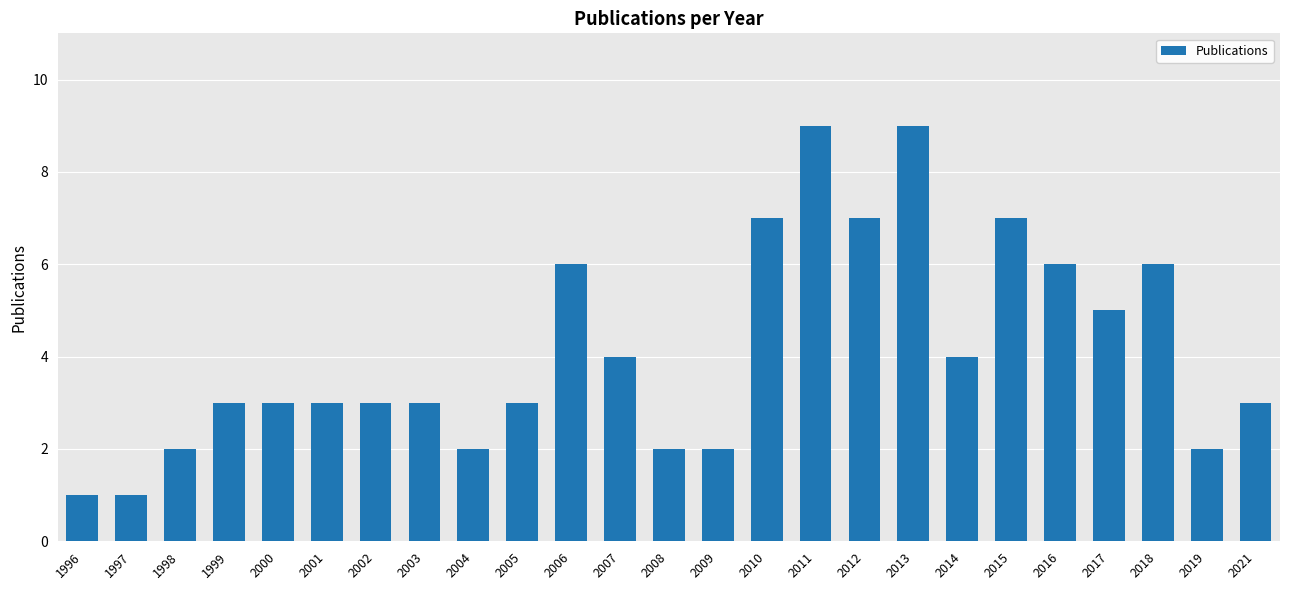

Does the chart contain stacked bars?

No